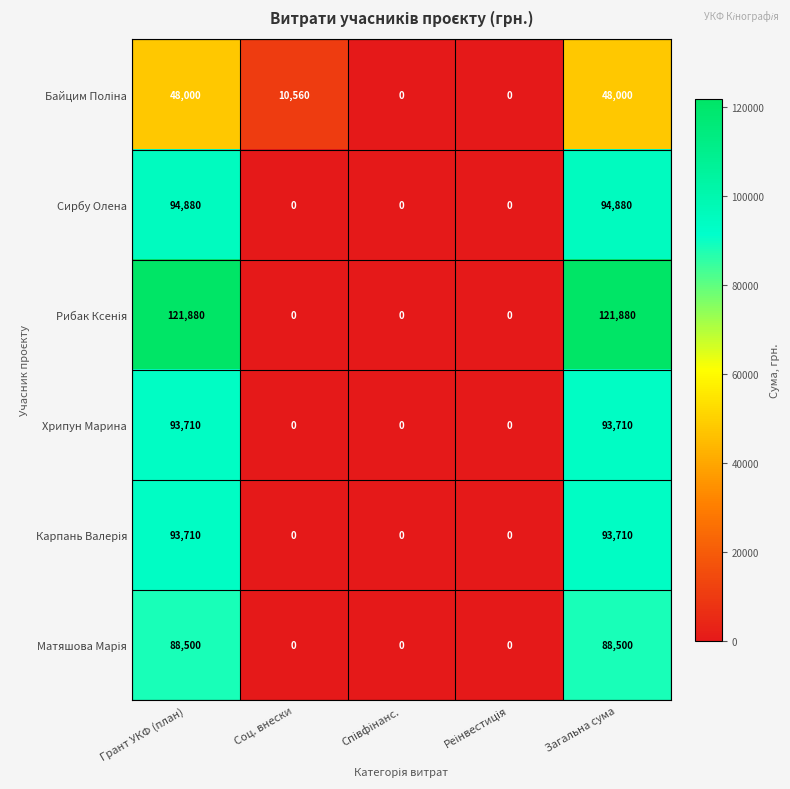

What is the difference between the highest and lowest values at Загальна сума?

73880